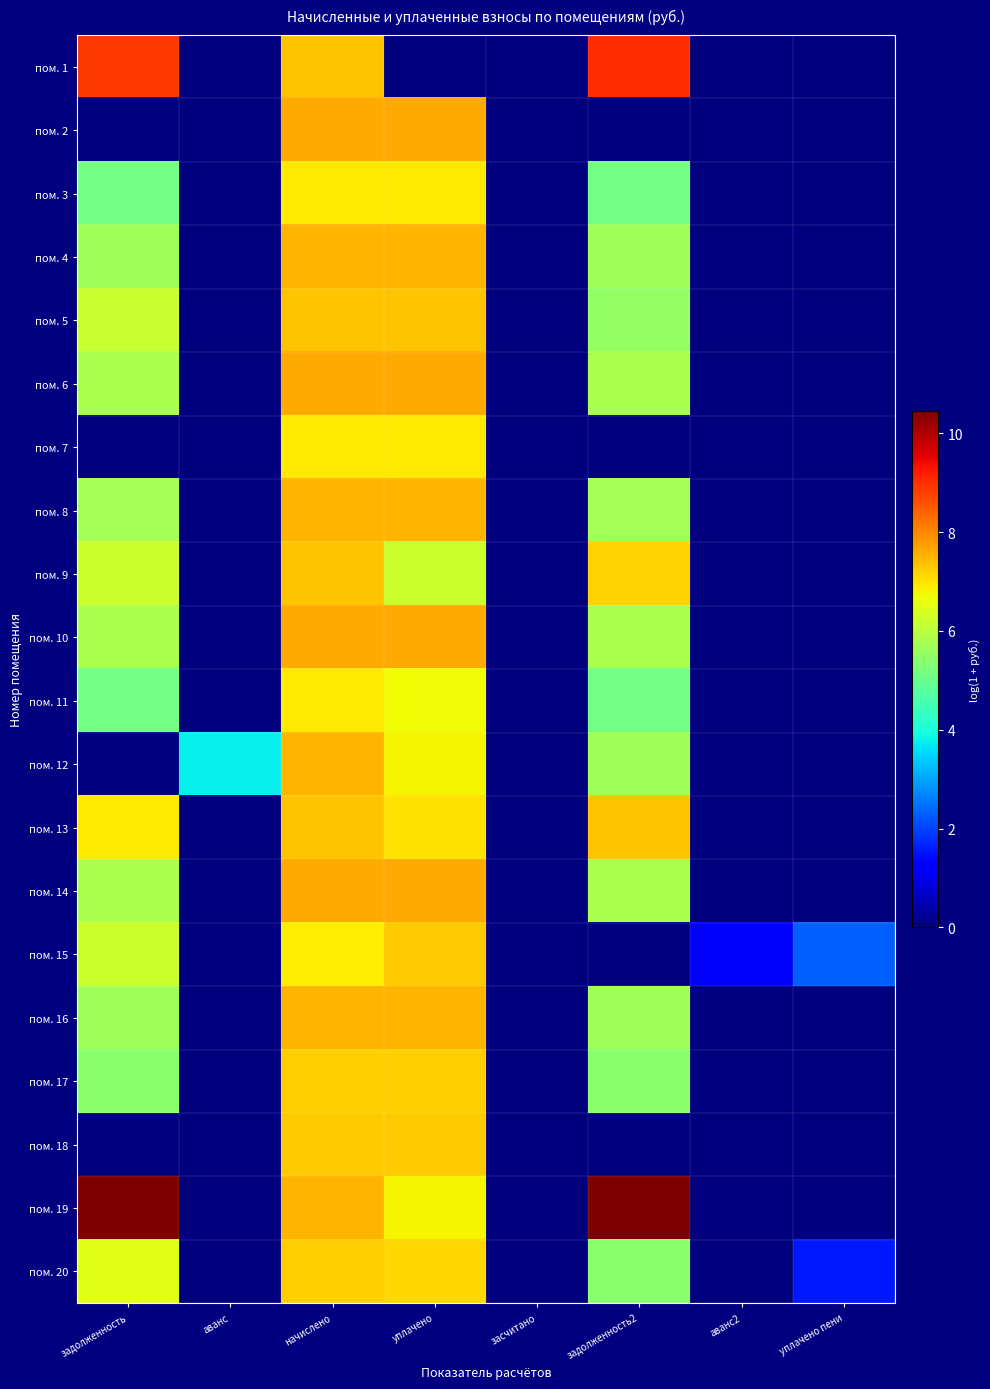

Which series changed the most between аванс and уплачено пени?

пом. 12